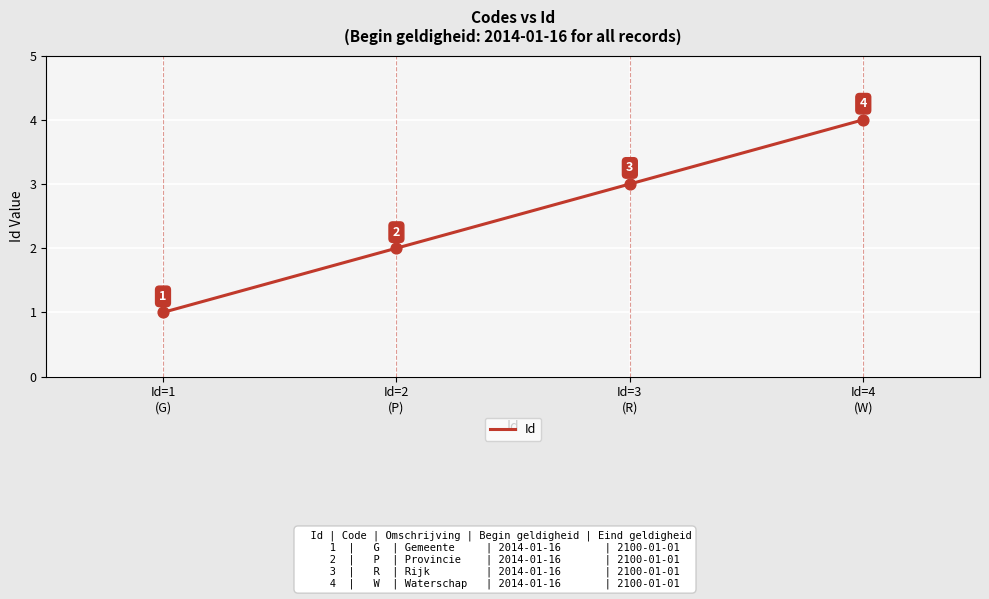

What is the ratio of the value at Id=2
(P) to the value at Id=1
(G)?

2.0